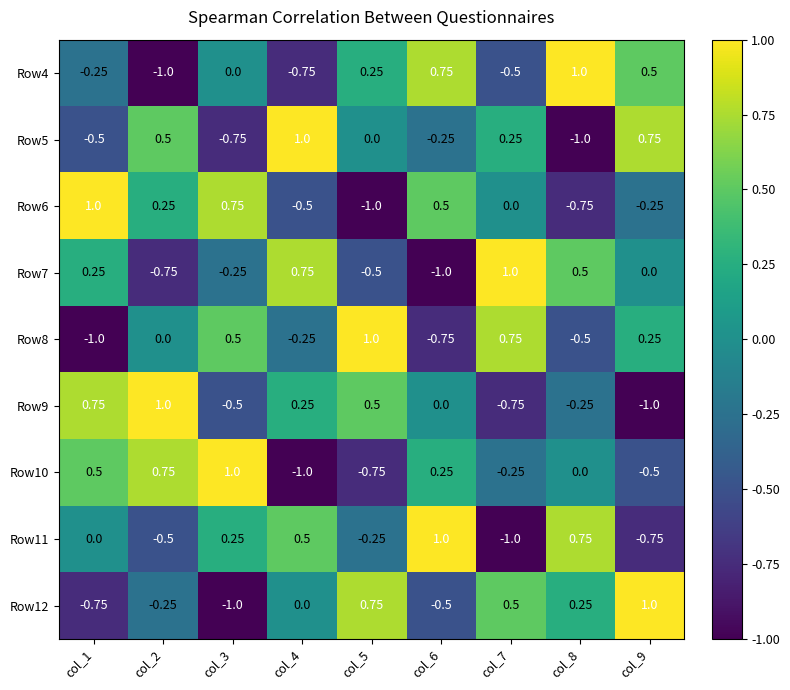

Is the value of Row6 at col_8 greater than the value of Row9 at col_8?

No